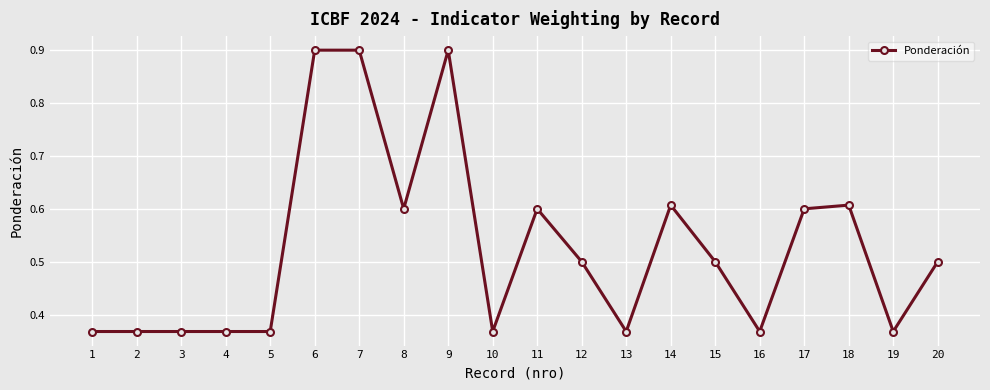

What is the value of the 7th point from the left?

0.9